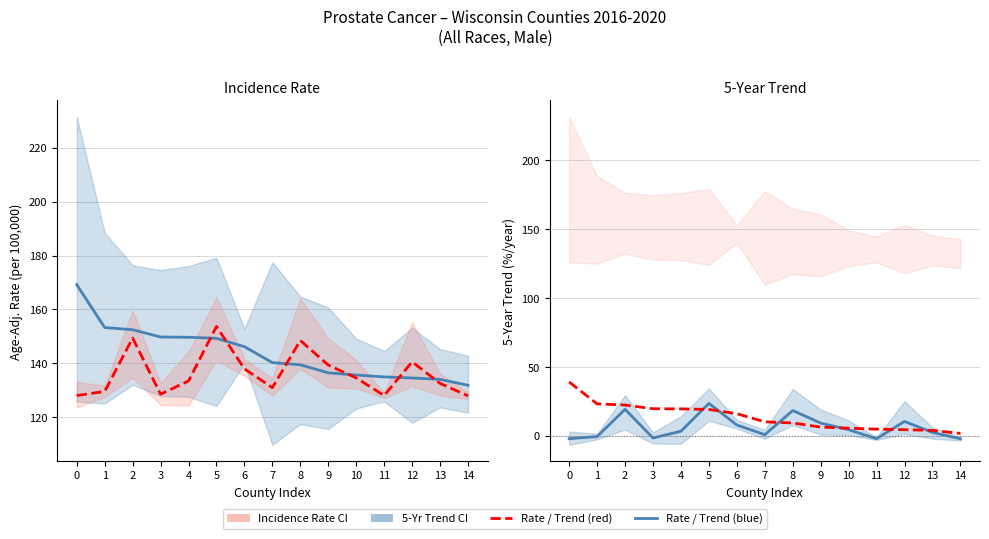

Reading left to right, extract all data points from this chart.

Age-Adj. Rate: 169.2	153.3	152.5	149.8	149.7	149.3	146.2	140.3	139.5	136.5	135.7	135.0	134.6	134.1	131.9
5-Yr Trend (offset +130): 128.1	129.6	149.4	128.6	133.5	153.7	138.0	131.0	148.5	139.4	134.6	128.1	140.6	132.6	128.0
Trend (left counties): -1.9	-0.4	19.4	-1.4	3.5	23.7	8.0	1.0	18.5	9.4	4.6	-1.9	10.6	2.6	-2.0
Incidence Rate (shifted −130): 39.2	23.3	22.5	19.8	19.7	19.3	16.2	10.3	9.5	6.5	5.7	5.0	4.6	4.1	1.9